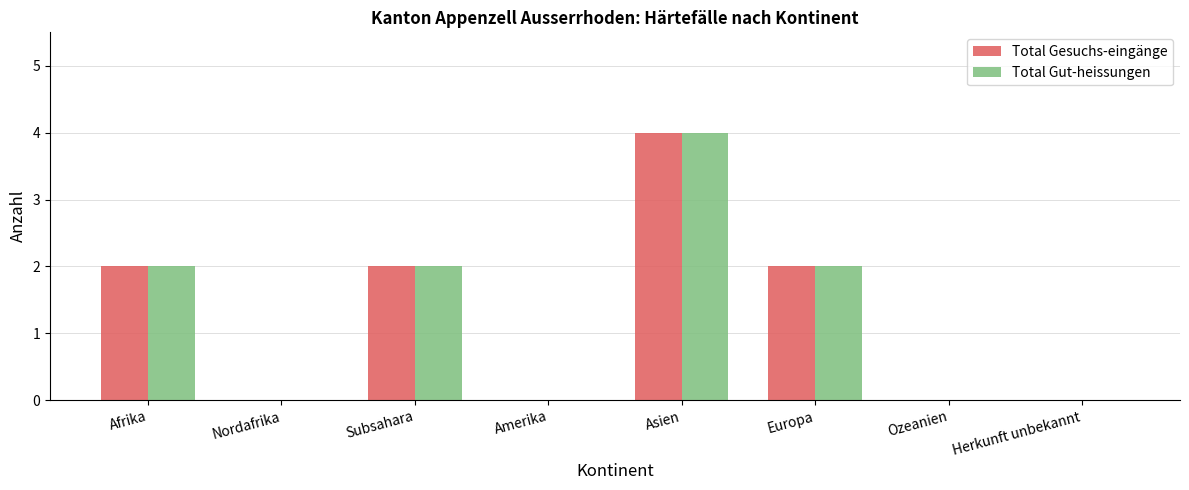

Which category has the highest value in the Total Gut-heissungen series?

Asien